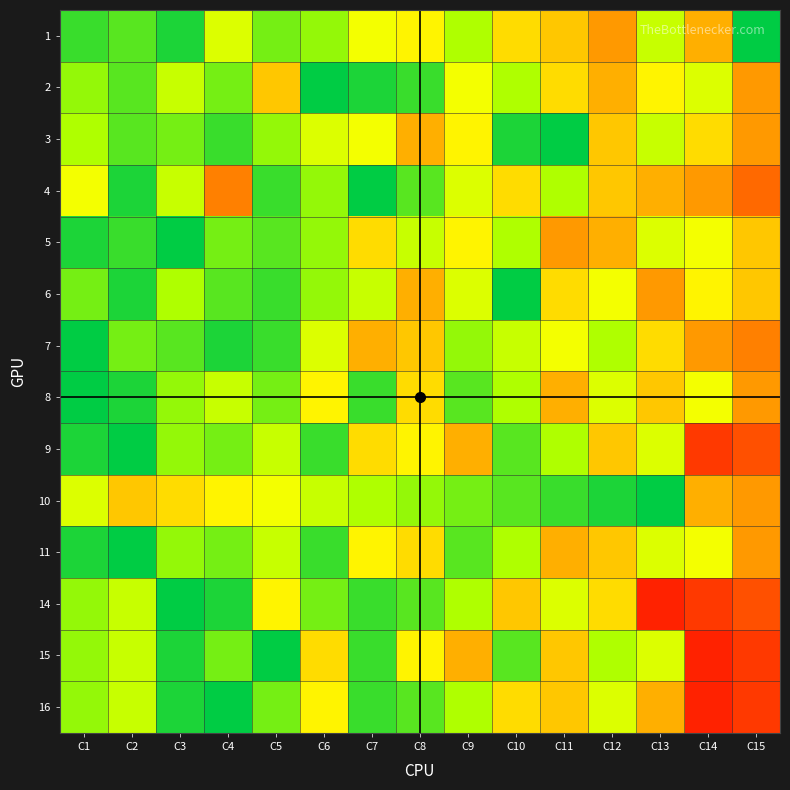

Reading left to right, what are all the values shown in this chart?

1: C1=3	C2=4	C3=2	C4=9	C5=5	C6=6	C7=10	C8=11	C9=7	C10=12	C11=13	C12=15	C13=8	C14=14	C15=1
2: C1=6	C2=4	C3=8	C4=5	C5=13	C6=1	C7=2	C8=3	C9=10	C10=7	C11=12	C12=14	C13=11	C14=9	C15=15
3: C1=7	C2=4	C3=5	C4=3	C5=6	C6=9	C7=10	C8=14	C9=11	C10=2	C11=1	C12=13	C13=8	C14=12	C15=15
4: C1=10	C2=2	C3=8	C4=16	C5=3	C6=6	C7=1	C8=4	C9=9	C10=12	C11=7	C12=13	C13=14	C14=15	C15=17
5: C1=2	C2=3	C3=1	C4=5	C5=4	C6=6	C7=12	C8=8	C9=11	C10=7	C11=15	C12=14	C13=9	C14=10	C15=13
6: C1=5	C2=2	C3=7	C4=4	C5=3	C6=6	C7=8	C8=14	C9=9	C10=1	C11=12	C12=10	C13=15	C14=11	C15=13
7: C1=1	C2=5	C3=4	C4=2	C5=3	C6=9	C7=14	C8=13	C9=6	C10=8	C11=10	C12=7	C13=12	C14=15	C15=16
8: C1=1	C2=2	C3=6	C4=8	C5=5	C6=11	C7=3	C8=12	C9=4	C10=7	C11=14	C12=9	C13=13	C14=10	C15=15
9: C1=2	C2=1	C3=6	C4=5	C5=8	C6=3	C7=12	C8=11	C9=14	C10=4	C11=7	C12=13	C13=9	C14=19	C15=18
10: C1=9	C2=13	C3=12	C4=11	C5=10	C6=8	C7=7	C8=6	C9=5	C10=4	C11=3	C12=2	C13=1	C14=14	C15=15
11: C1=2	C2=1	C3=6	C4=5	C5=8	C6=3	C7=11	C8=12	C9=4	C10=7	C11=14	C12=13	C13=9	C14=10	C15=15
14: C1=6	C2=8	C3=1	C4=2	C5=11	C6=5	C7=3	C8=4	C9=7	C10=13	C11=9	C12=12	C13=20	C14=19	C15=18
15: C1=6	C2=8	C3=2	C4=5	C5=1	C6=12	C7=3	C8=11	C9=14	C10=4	C11=13	C12=7	C13=9	C14=20	C15=19
16: C1=6	C2=8	C3=2	C4=1	C5=5	C6=11	C7=3	C8=4	C9=7	C10=12	C11=13	C12=9	C13=14	C14=20	C15=19